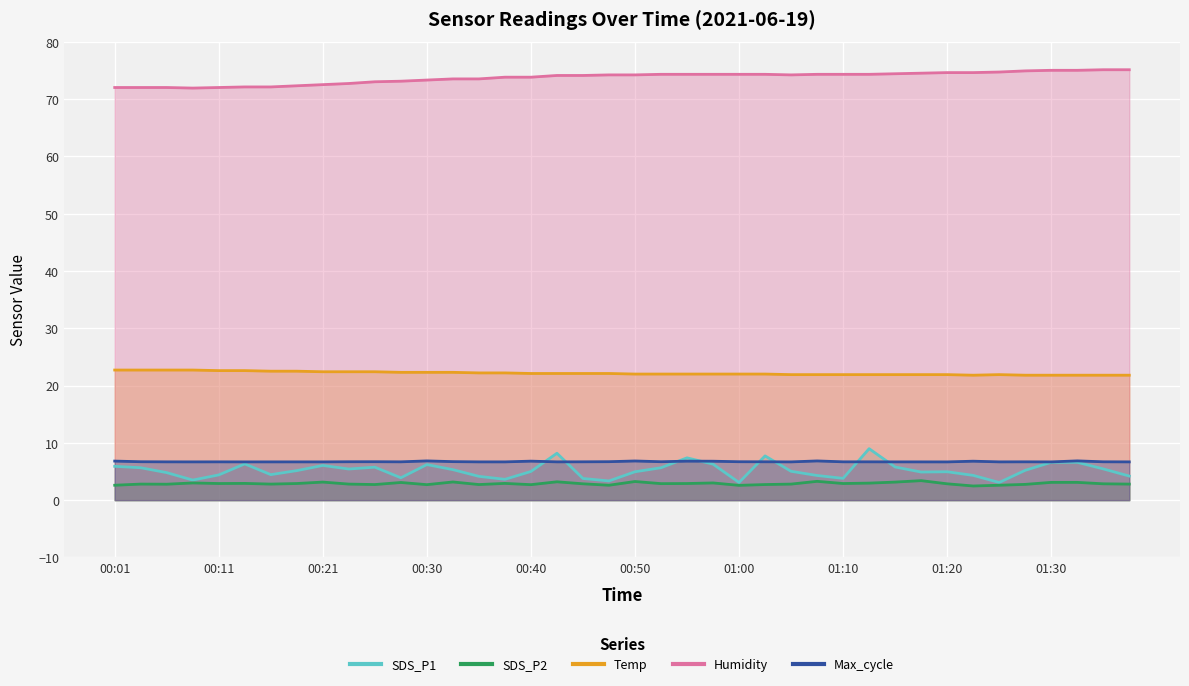

At which label is Temp closest to 22?

00:50